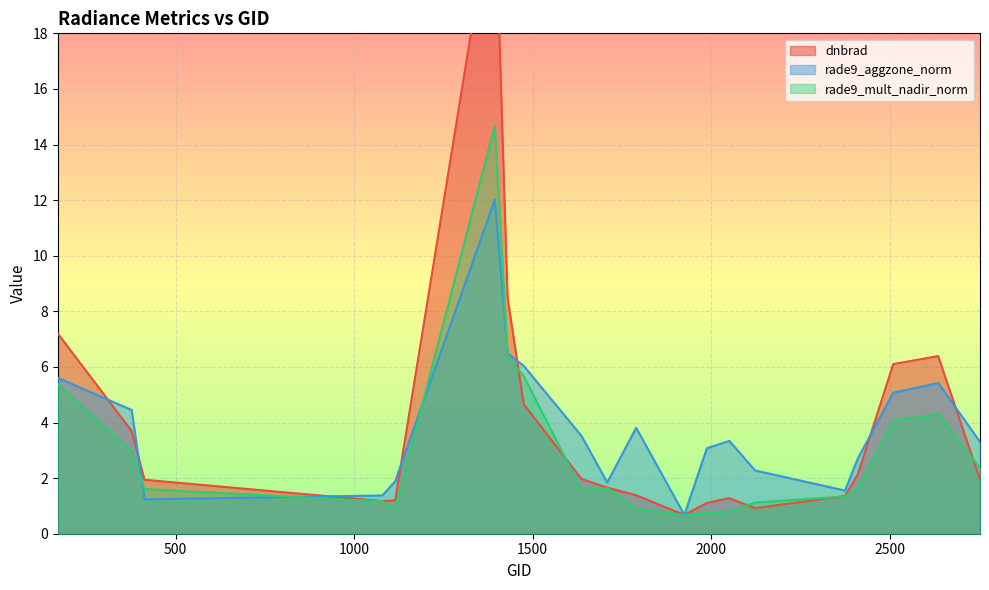

Is it true that rade9_mult_nadir_norm equals 0.7 at 1988?

True